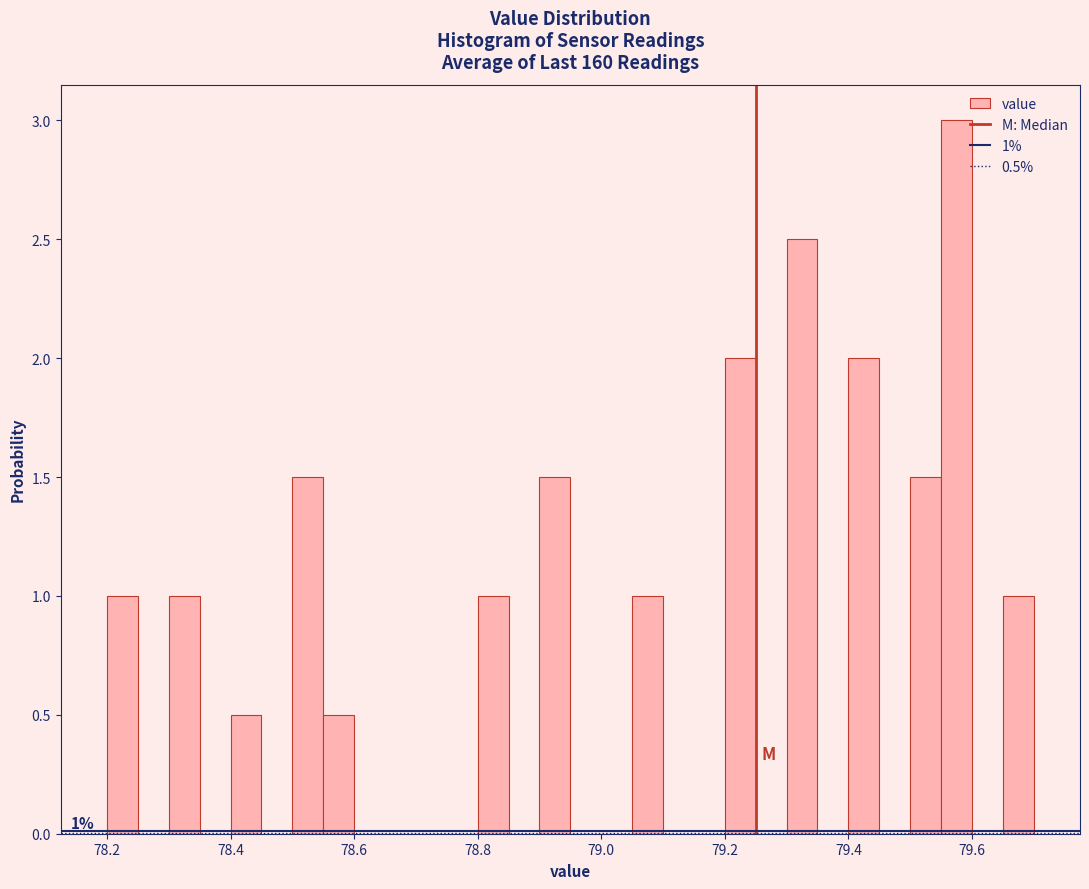

Around what value on the x-axis is the tallest bar? Give the approximate position of its centre, as read against the axis.

79.58